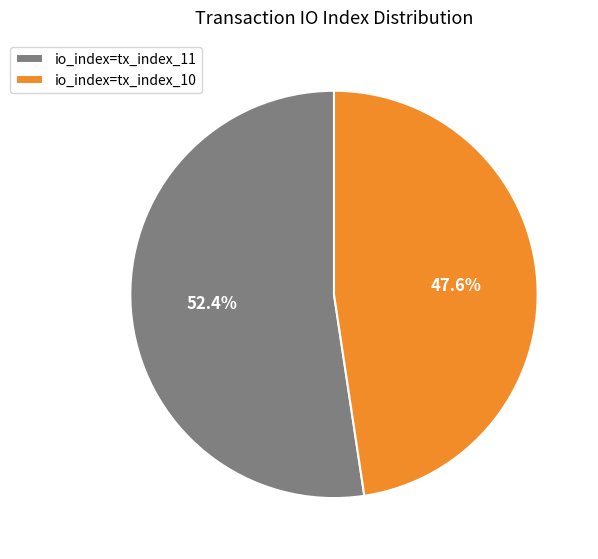

What is the smallest slice in the pie chart?

io_index=tx_index_10